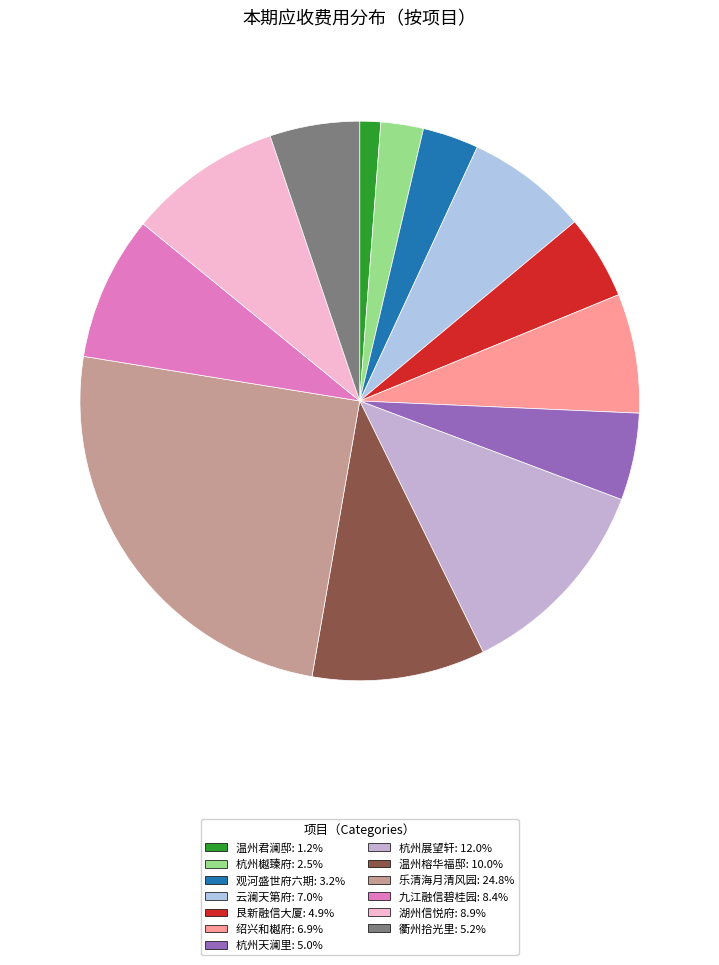

Is it true that 湖州信悦府 is 9% of the pie?

True